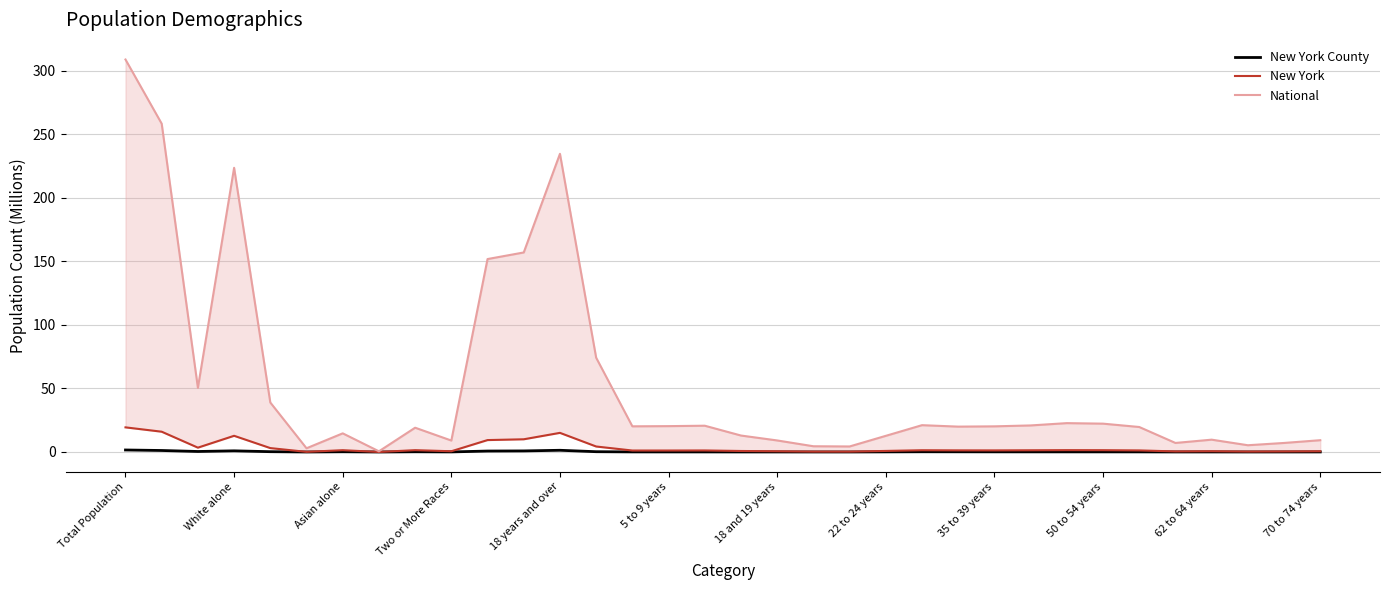

Reading left to right, what are all the values shown in this chart?

New York County: 1.6	1.2	0.4	0.9	0.2	0.0	0.2	0.0	0.2	0.1	0.7	0.8	1.4	0.2	0.1	0.1	0.1	0.0	0.0	0.0	0.0	0.1	0.2	0.2	0.1	0.1	0.1	0.1	0.1	0.0	0.0	0.0	0.0	0.1
New York: 19.4	16.0	3.4	12.7	3.1	0.1	1.4	0.0	1.4	0.6	9.4	10.0	15.1	4.3	1.2	1.2	1.2	0.8	0.6	0.3	0.3	0.8	1.4	1.3	1.3	1.4	1.5	1.4	1.2	0.5	0.6	0.3	0.4	0.6
National: 308.7	258.3	50.5	223.6	38.9	2.9	14.7	0.5	19.1	9.0	151.8	157.0	234.6	74.2	20.2	20.3	20.7	13.0	9.1	4.5	4.4	12.7	21.1	20.0	20.2	20.9	22.7	22.3	19.7	7.1	9.7	5.3	7.1	9.3